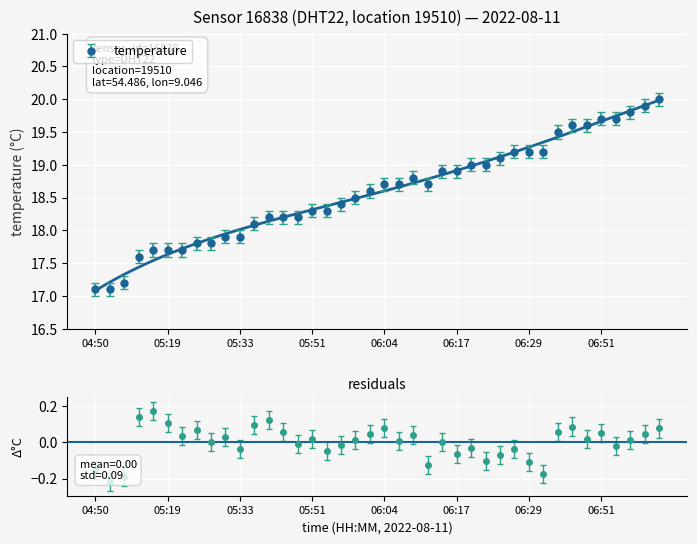

The chart shows a value of 9.2 at 06:07. True or false?

False